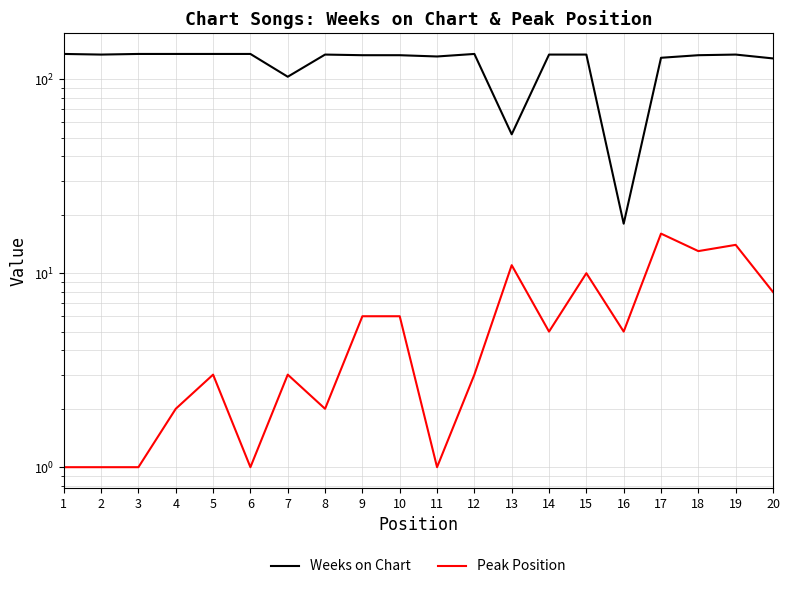

Reading right to left, transcribe all the data shown in this chart.

Weeks on Chart: 128	134	133	129	18	134	134	52	135	131	133	133	134	103	135	135	135	135	134	135
Peak Position: 8	14	13	16	5	10	5	11	3	1	6	6	2	3	1	3	2	1	1	1